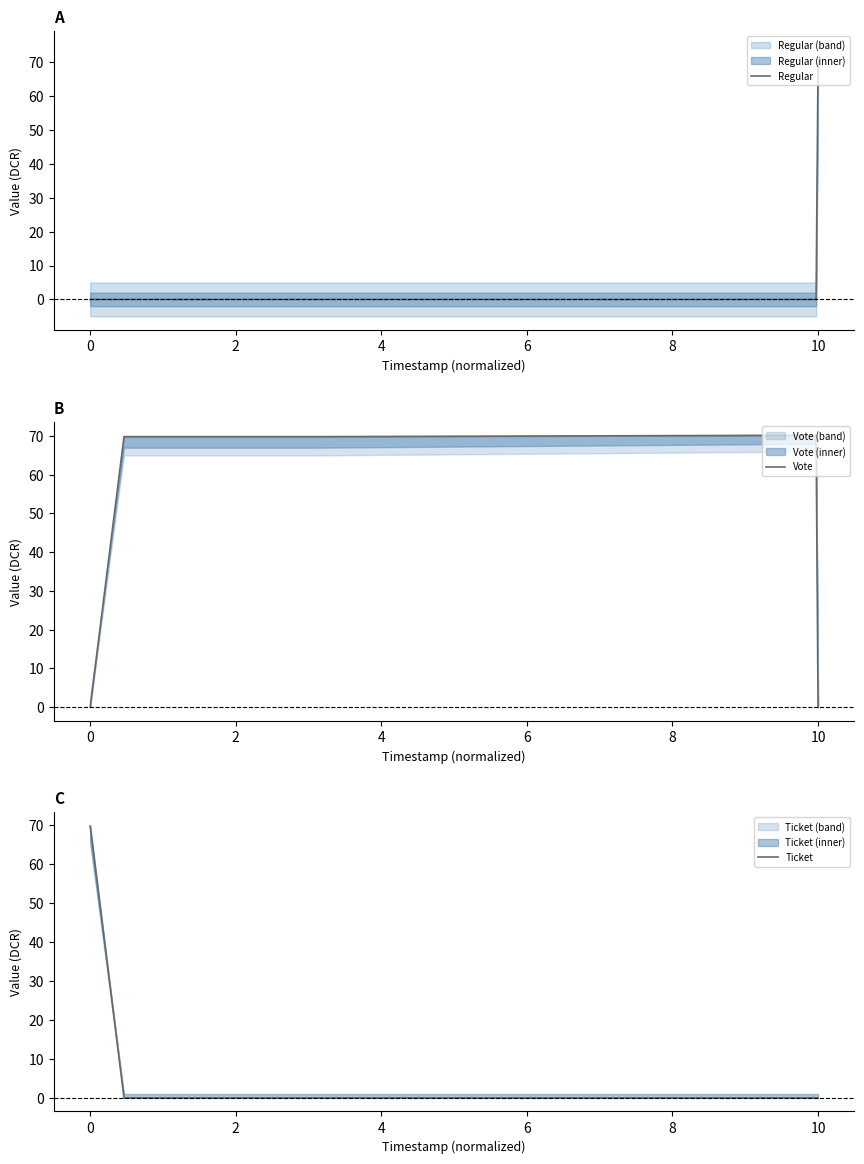

What is the highest value of the Regular series?

70.2